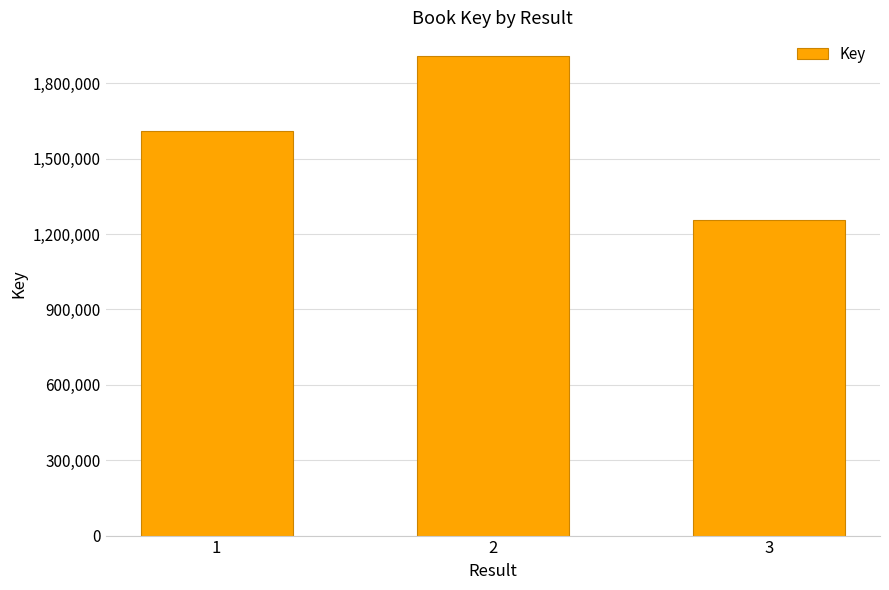

What is the approximate value at 3, to the nearest 50?

1257000